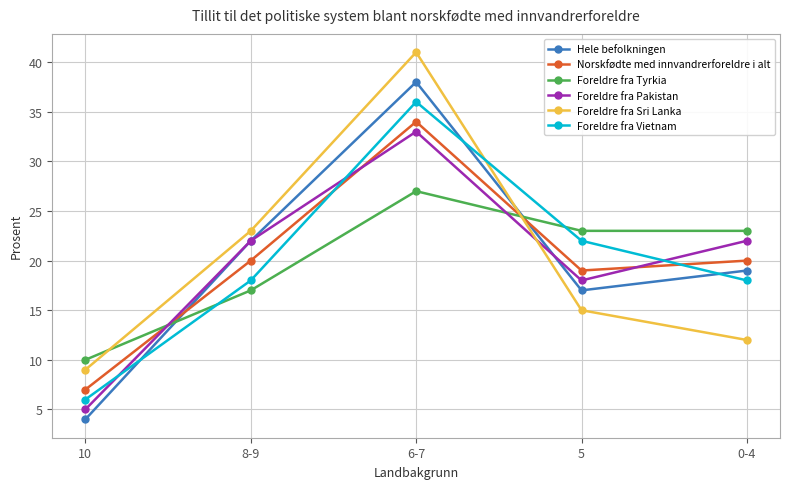

How many times do Foreldre fra Pakistan and Foreldre fra Vietnam cross each other?

3